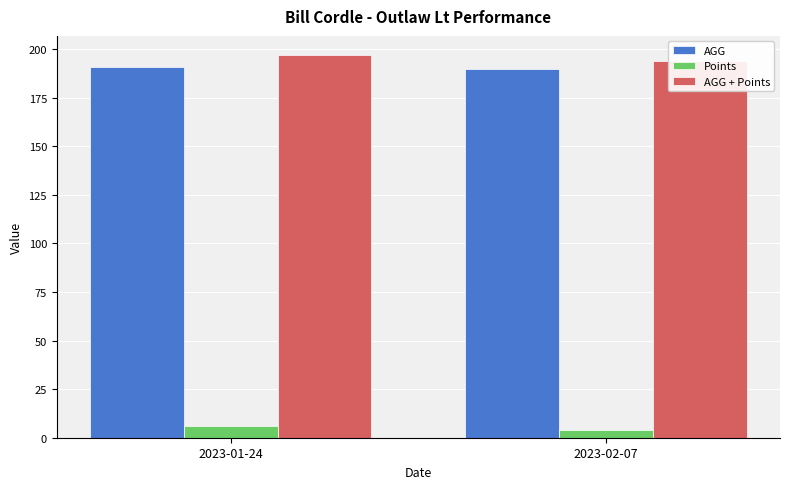

The value of AGG at 2023-01-24 is 191.0. True or false?

True